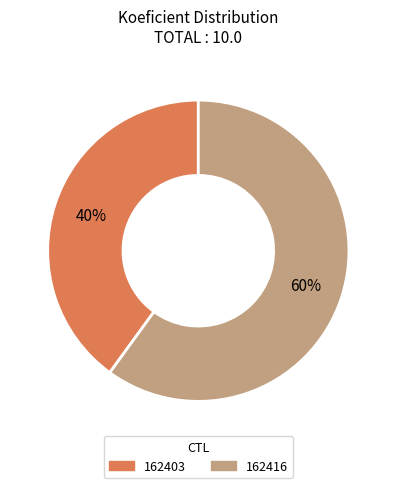

To the nearest percent, what portion does 162403 represent?

40%